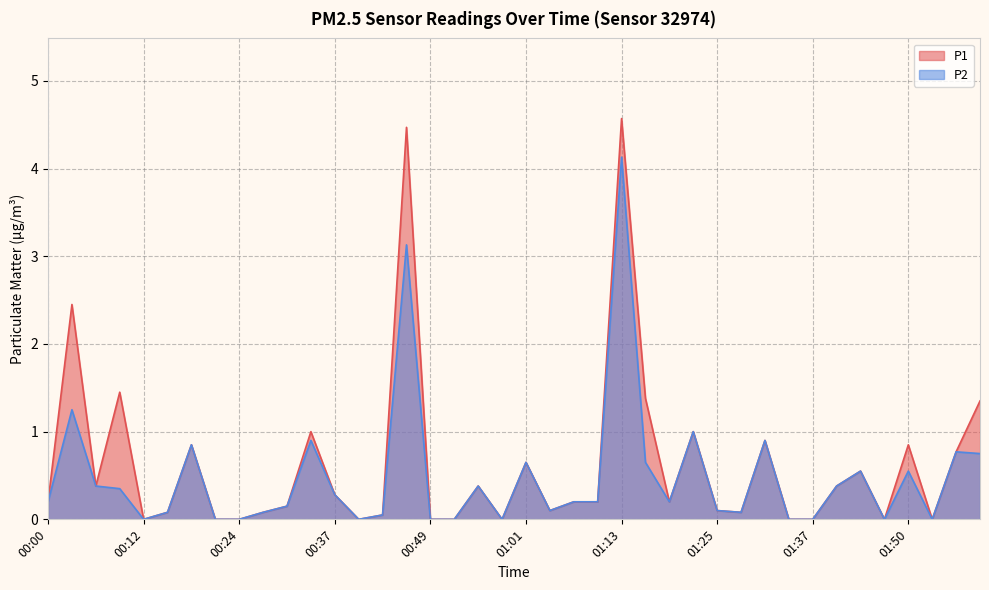

The value of P1 at 01:31 is 0.9. True or false?

True